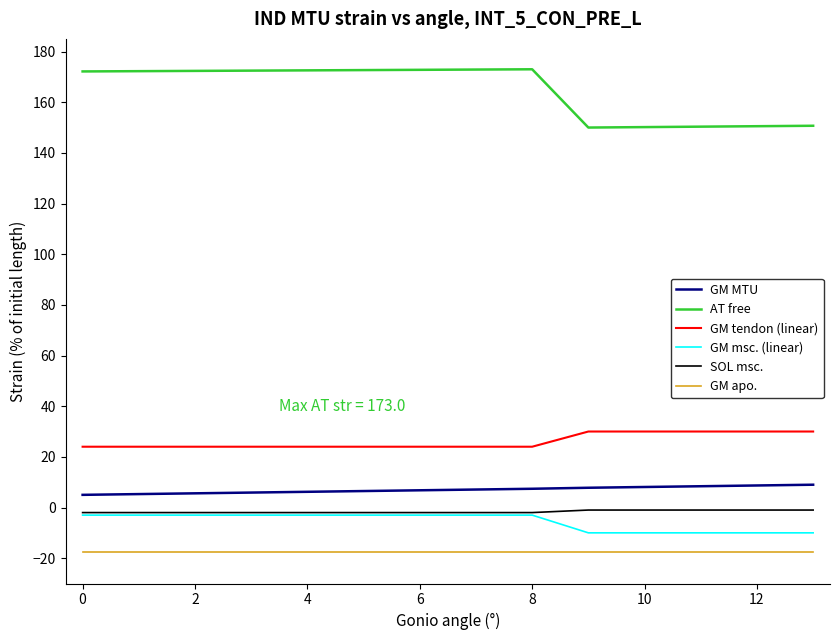

True or false: SOL msc. and AT free intersect in this chart.

False